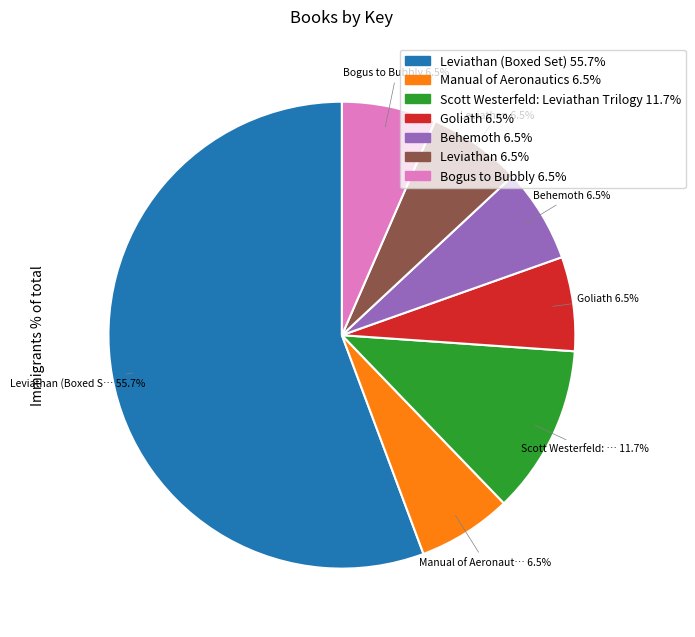

Which slice represents more than half of the pie?

Leviathan (Boxed Set) 55.7%